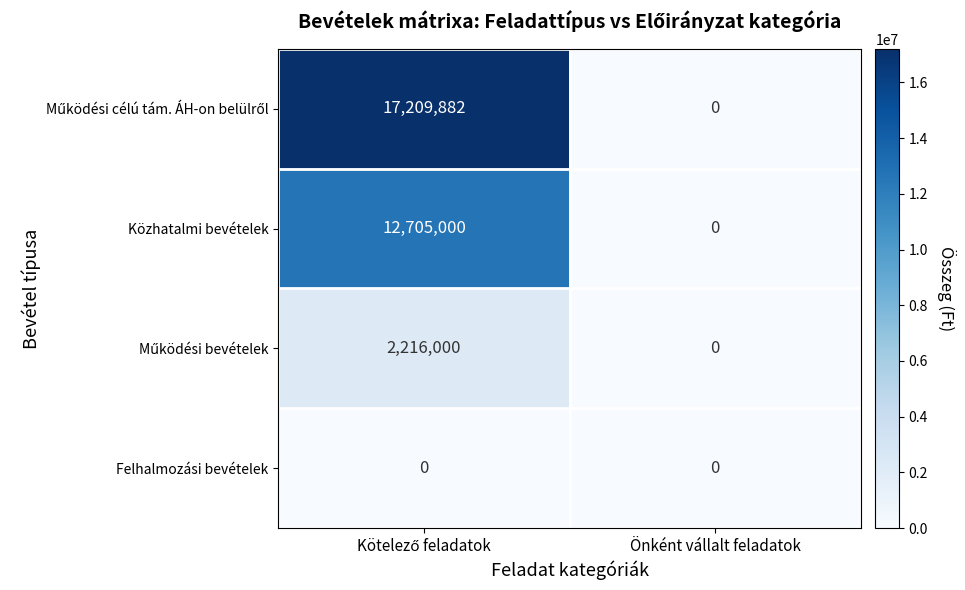

What is the average value of the Közhatalmi bevételek series?

6352500